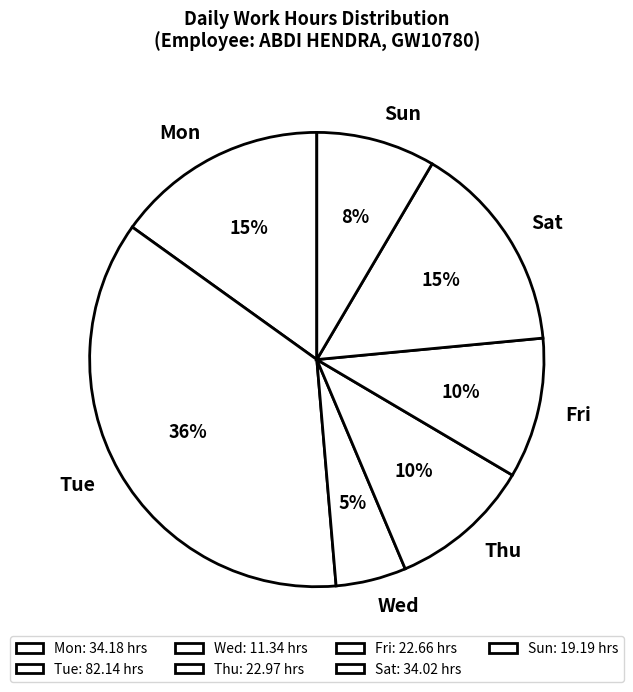

To the nearest percent, what portion does Sat represent?

15%